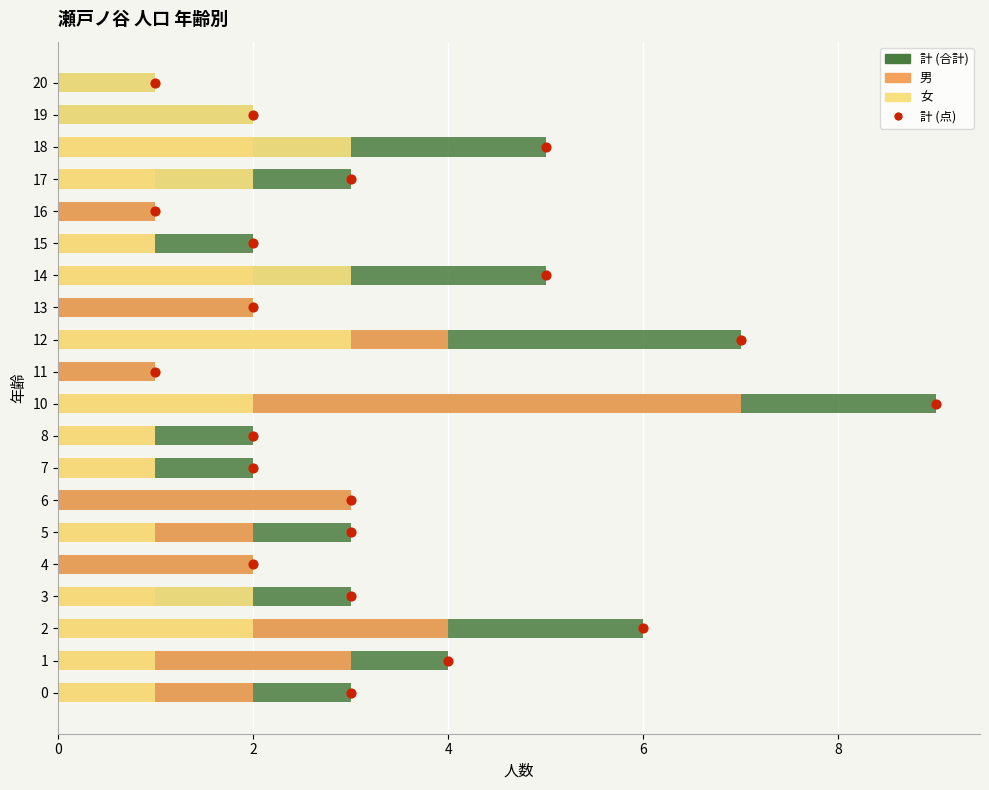

Is the value of 計 at 14 greater than the value of 男 at 16?

Yes